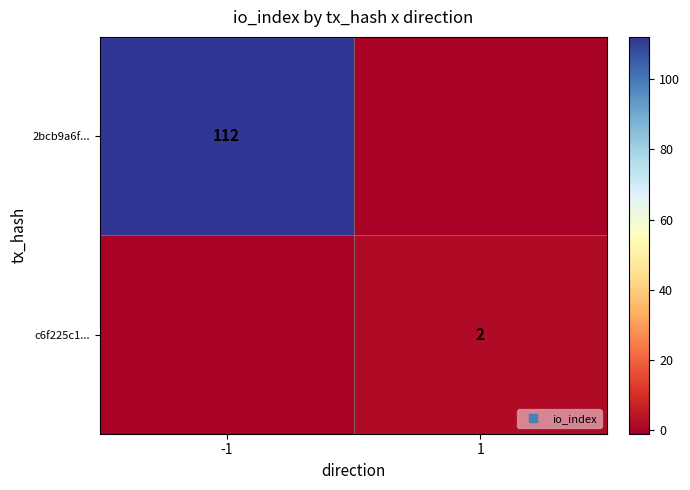

What is the maximum value for c6f225c1...?

2